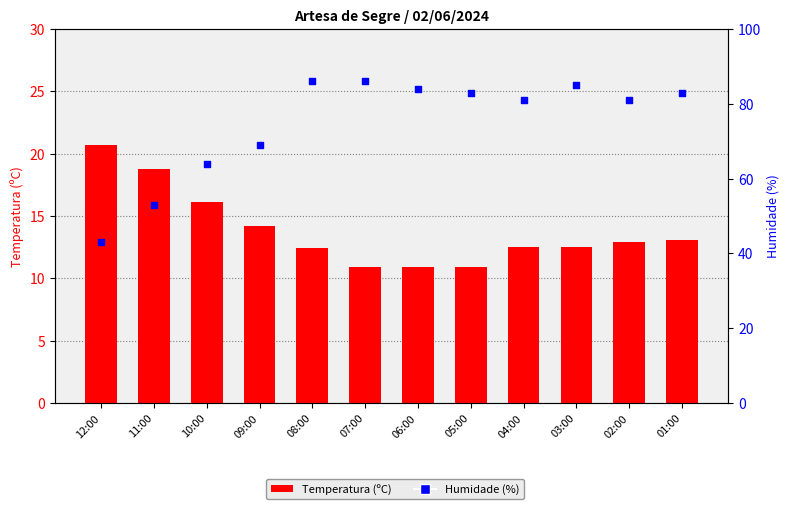

At which category is the sum across all series the highest?

08:00